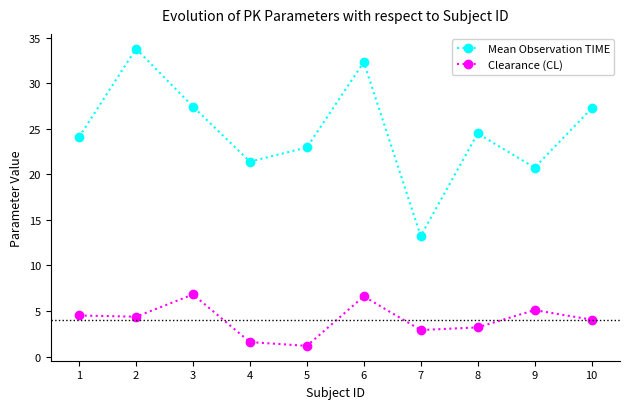

At 4, list the series in order from smallest to largest.

Clearance (CL), Mean Observation TIME